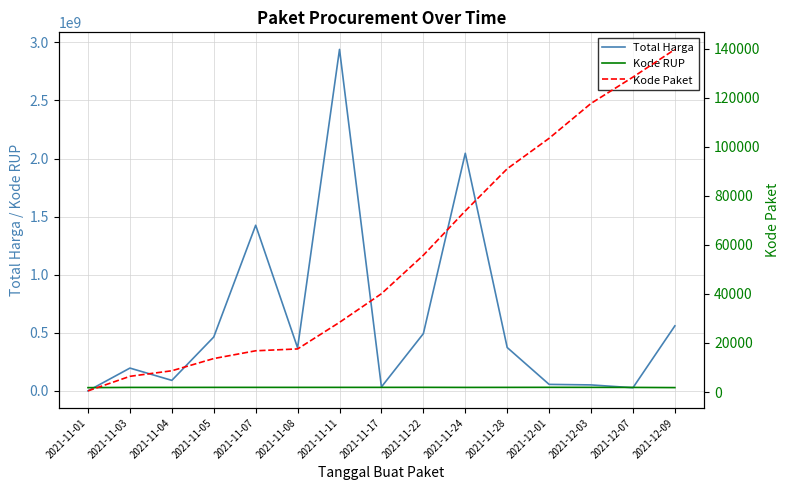

Reading left to right, what are all the values shown in this chart?

Total Harga: 333600	196404270	90672075	464002100	1425867900	370566000	2939433240	34292000	493000000	2045326200	373404000	56152800	51601000	27412000	559971000
Kode RUP: 28171087	30089034	30089034	30372232	30428912	30361227	30449124	30416731	30636058	30089034	30363247	30745112	30527421	30089034	28497118
Kode Paket: 464	6397	8668	13652	16823	17580	28425	40112	55826	73894	91101	103541	117783	128516	139817